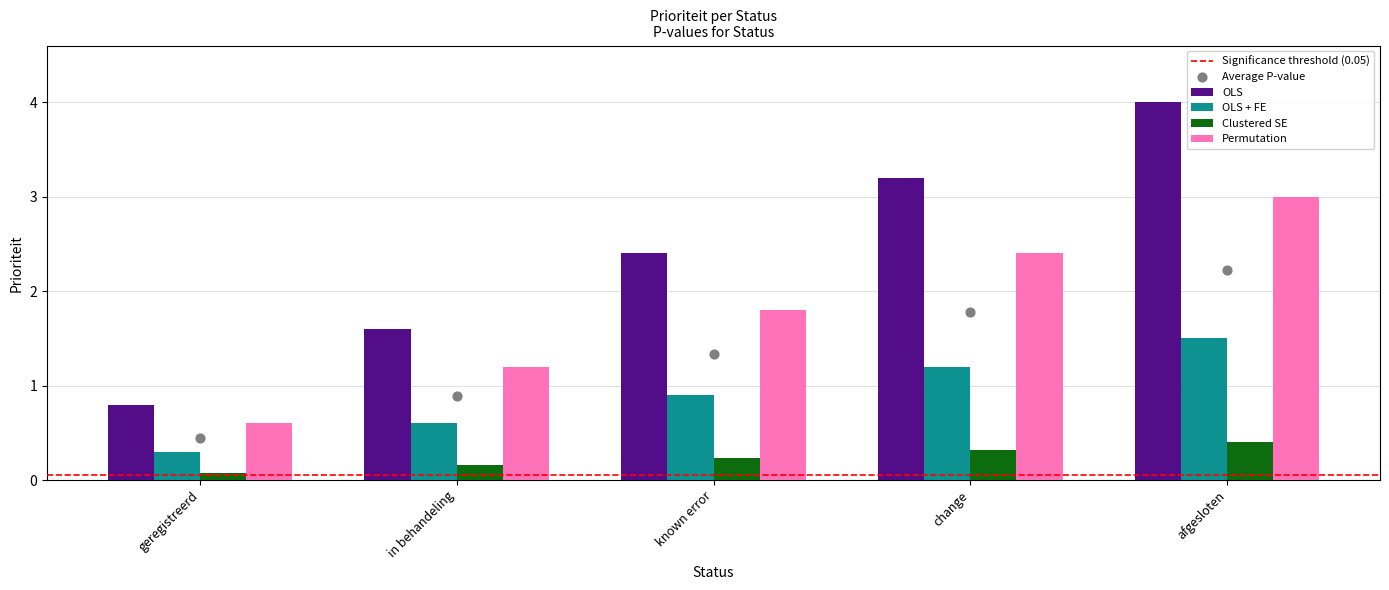

Which series has the largest total across all categories?

OLS